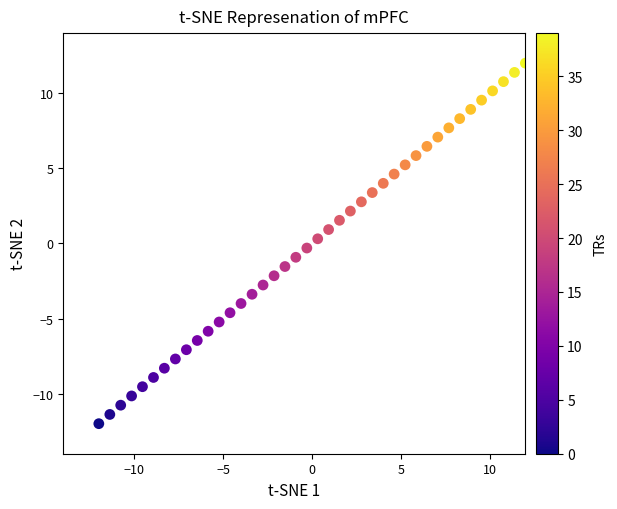

What is the range of X values (max minus min)?

24.0